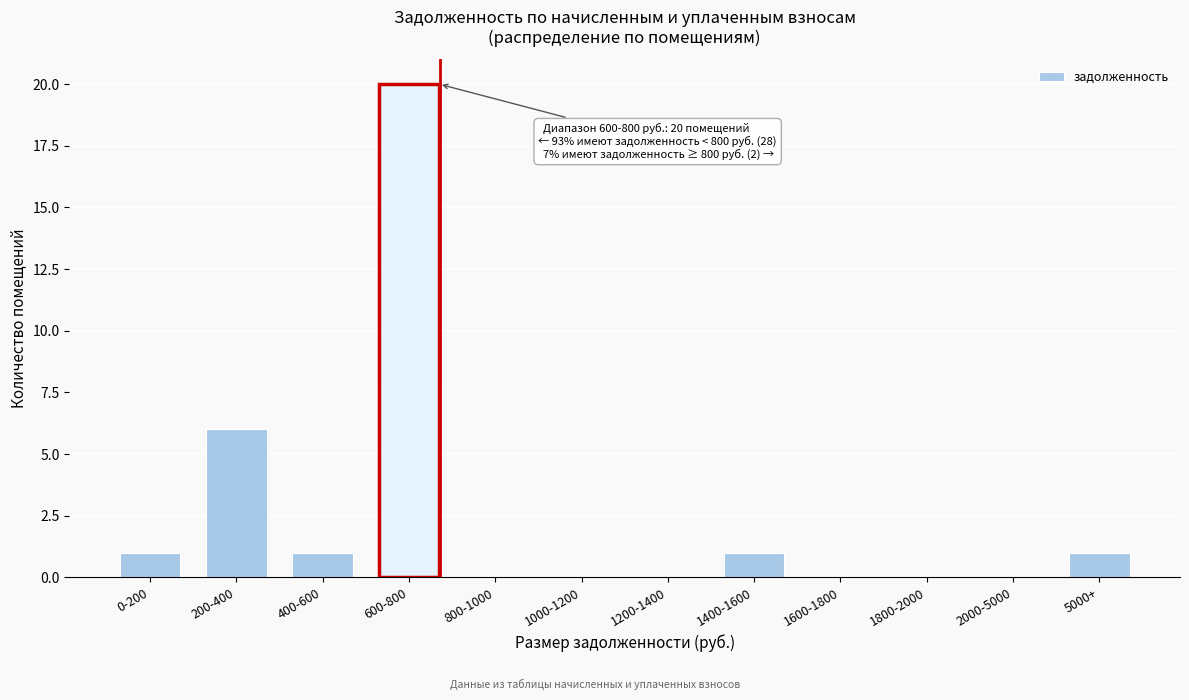

Reading left to right, transcribe all the data shown in this chart.

0-200=1	200-400=6	400-600=1	600-800=20	800-1000=0	1000-1200=0	1200-1400=0	1400-1600=1	1600-1800=0	1800-2000=0	2000-5000=0	5000+=1